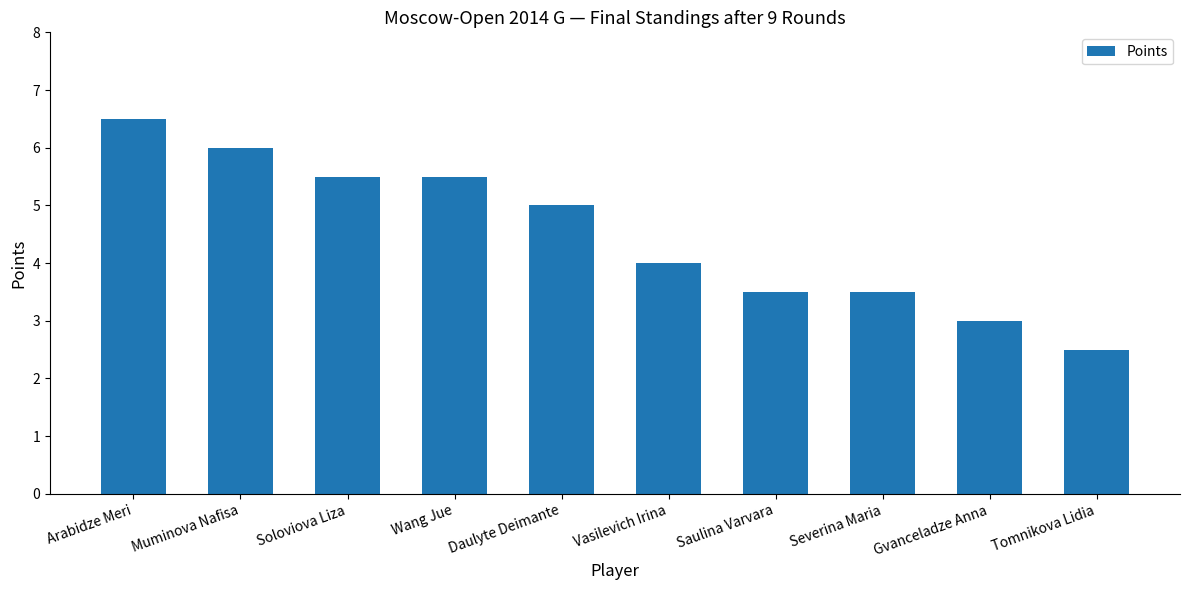

What is the value of the 7th bar from the left?

3.5